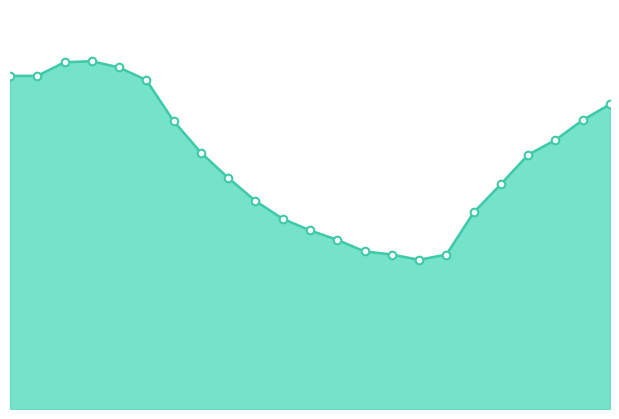

How many lines are shown in the chart?

1